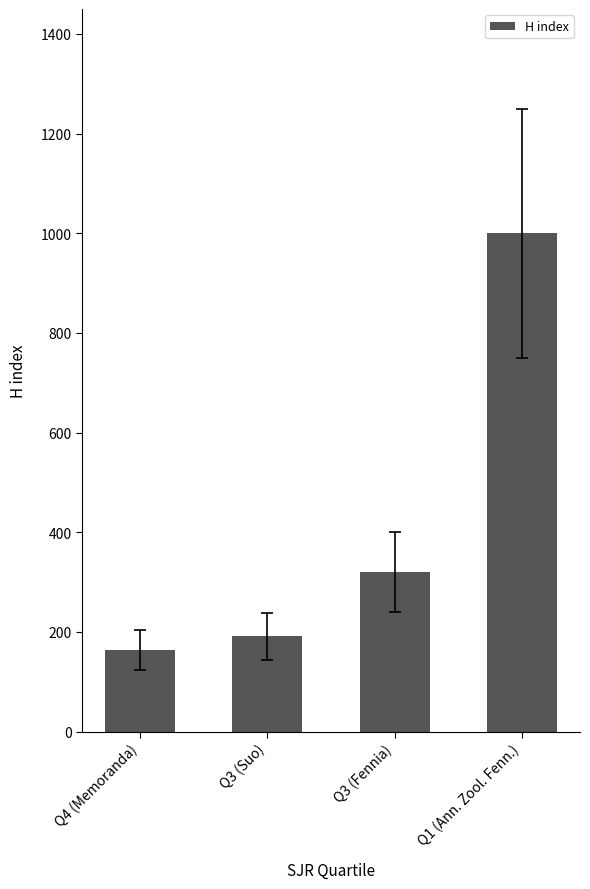

Reading right to left, what are all the values shown in this chart?

Q1 (Ann. Zool. Fenn.)=1000	Q3 (Fennia)=320	Q3 (Suo)=191	Q4 (Memoranda)=164